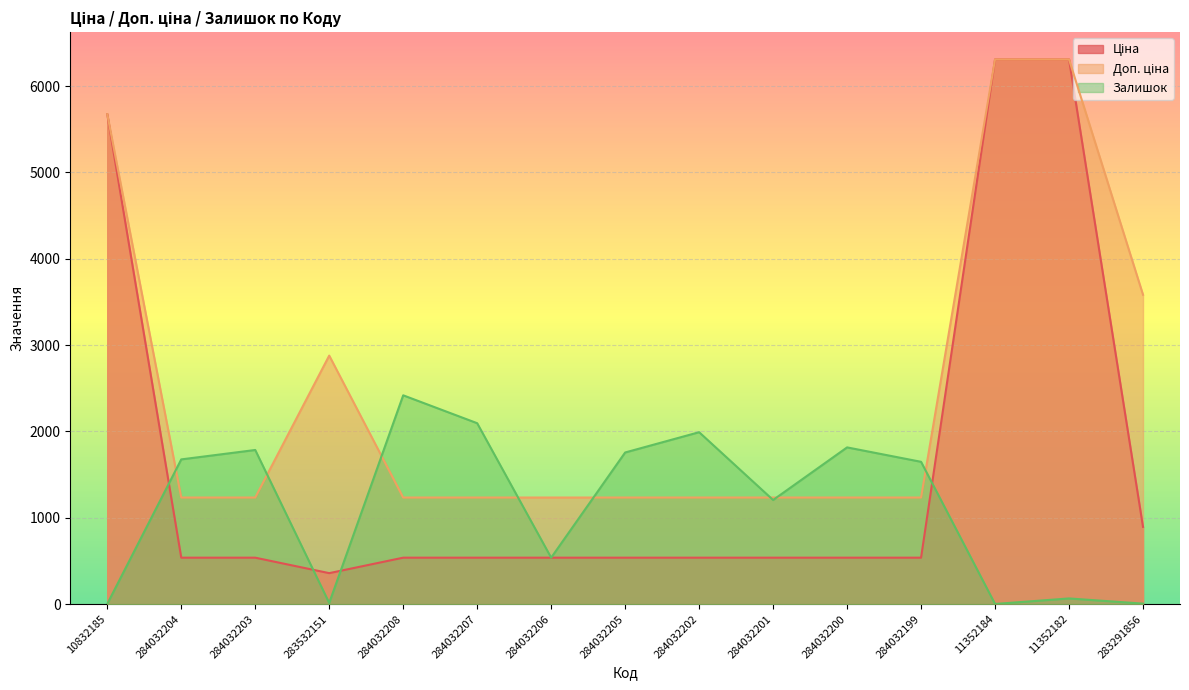

The value of Залишок at 284032205 is 1166.2. True or false?

False